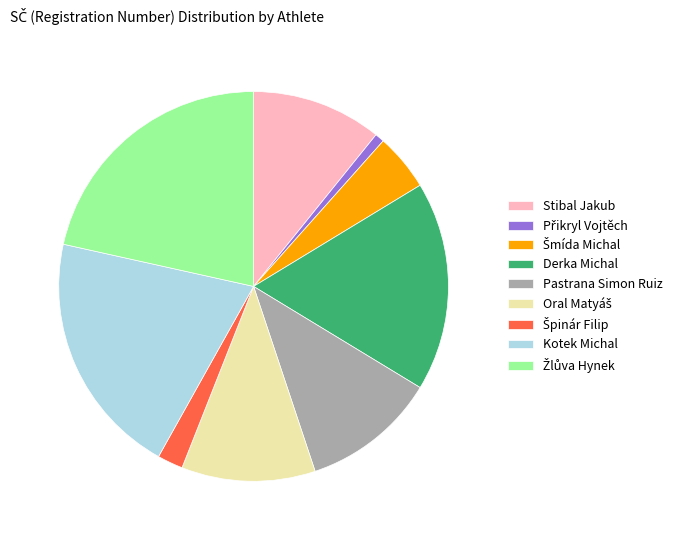

How many slices are in this pie chart?

9